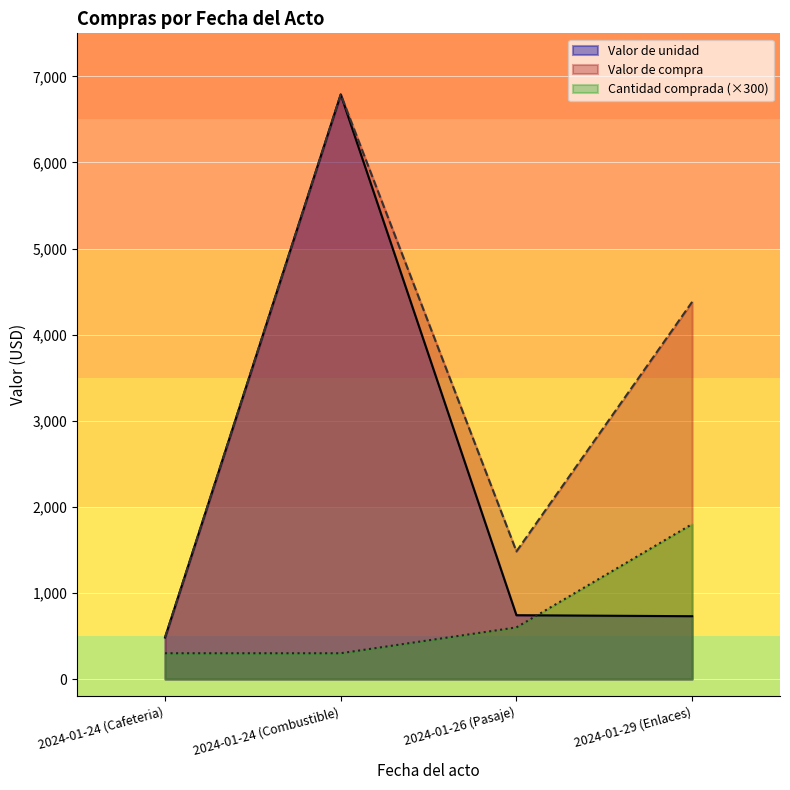

Where does the Valor de compra series first go above 4380?

2024-01-24 (Combustible)